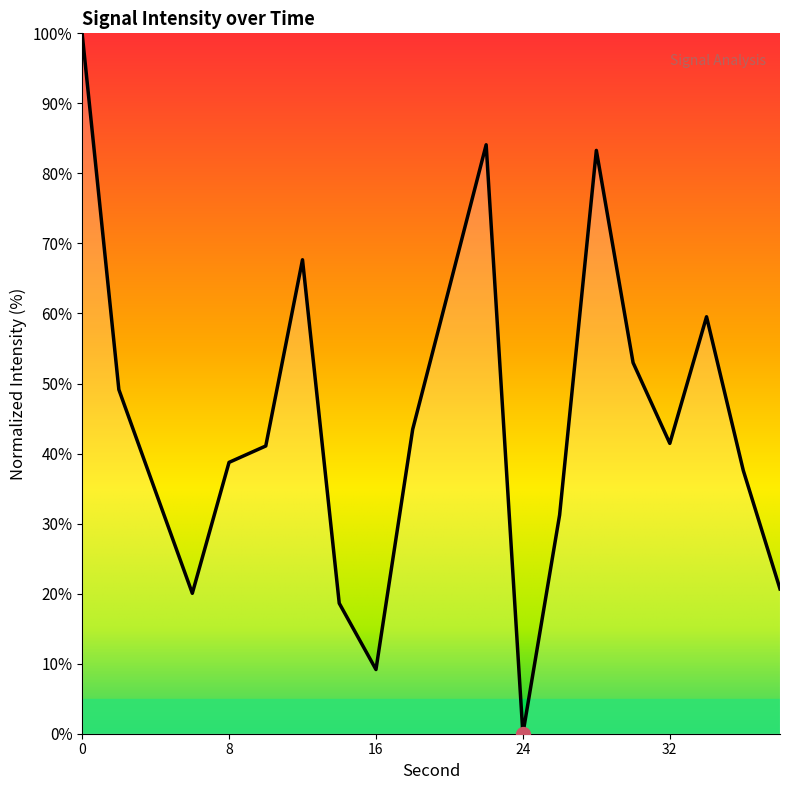

Does the chart display data point markers on the line(s)?

No